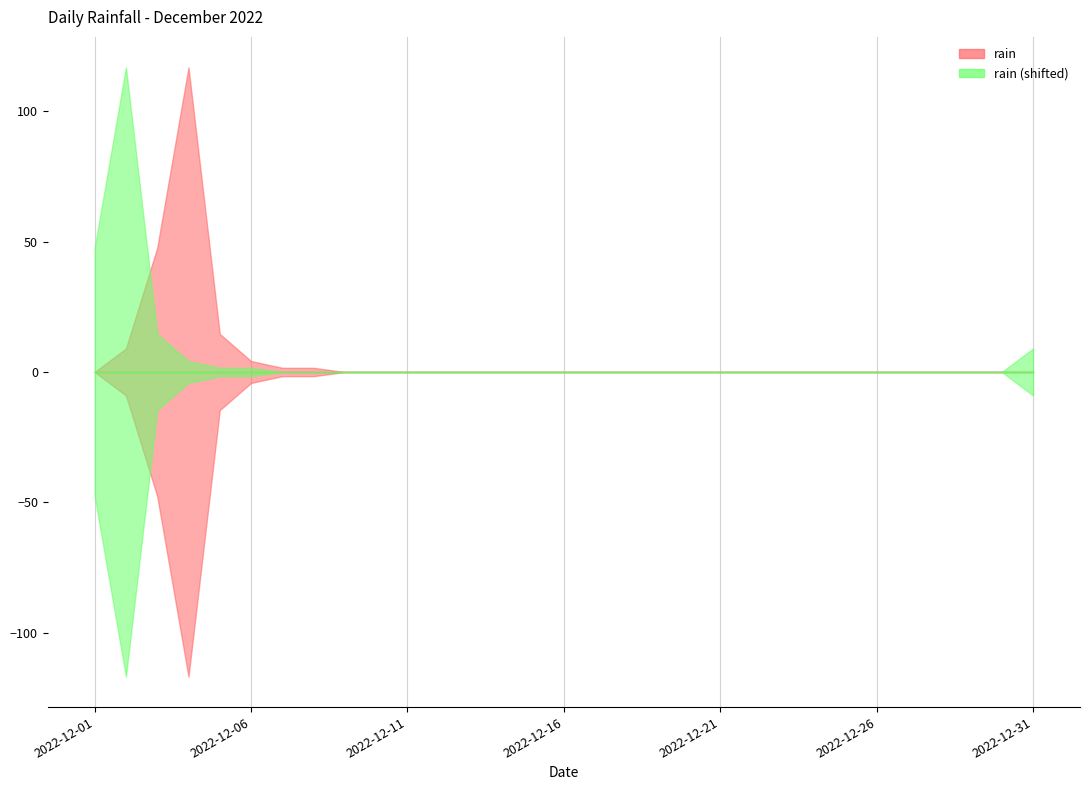

List the labels in order of value, largest first.

2022-12-04, 2022-12-03, 2022-12-05, 2022-12-02, 2022-12-06, 2022-12-07, 2022-12-08, 2022-12-01, 2022-12-09, 2022-12-10, 2022-12-11, 2022-12-12, 2022-12-13, 2022-12-14, 2022-12-15, 2022-12-16, 2022-12-17, 2022-12-18, 2022-12-19, 2022-12-20, 2022-12-21, 2022-12-22, 2022-12-23, 2022-12-24, 2022-12-25, 2022-12-26, 2022-12-27, 2022-12-28, 2022-12-29, 2022-12-30, 2022-12-31